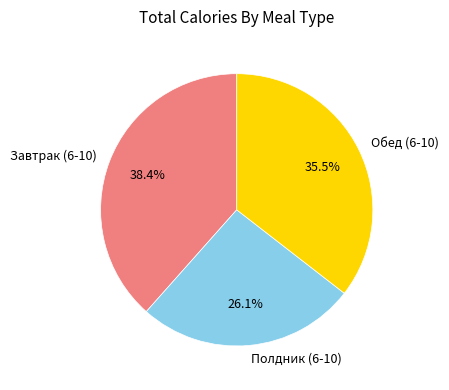

How many slices are in this pie chart?

3